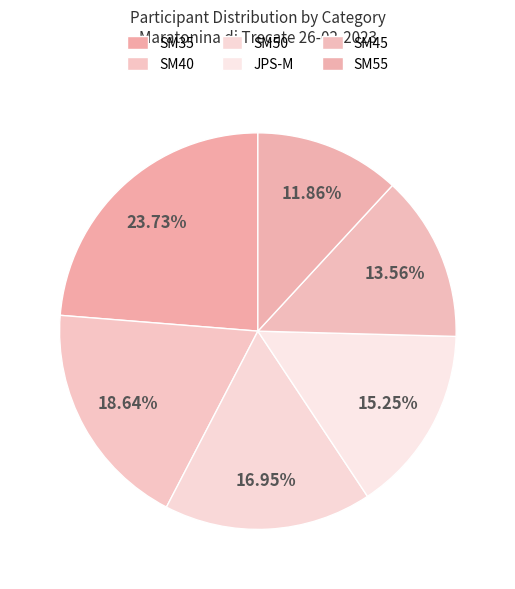

To the nearest percent, what portion does SM55 represent?

12%